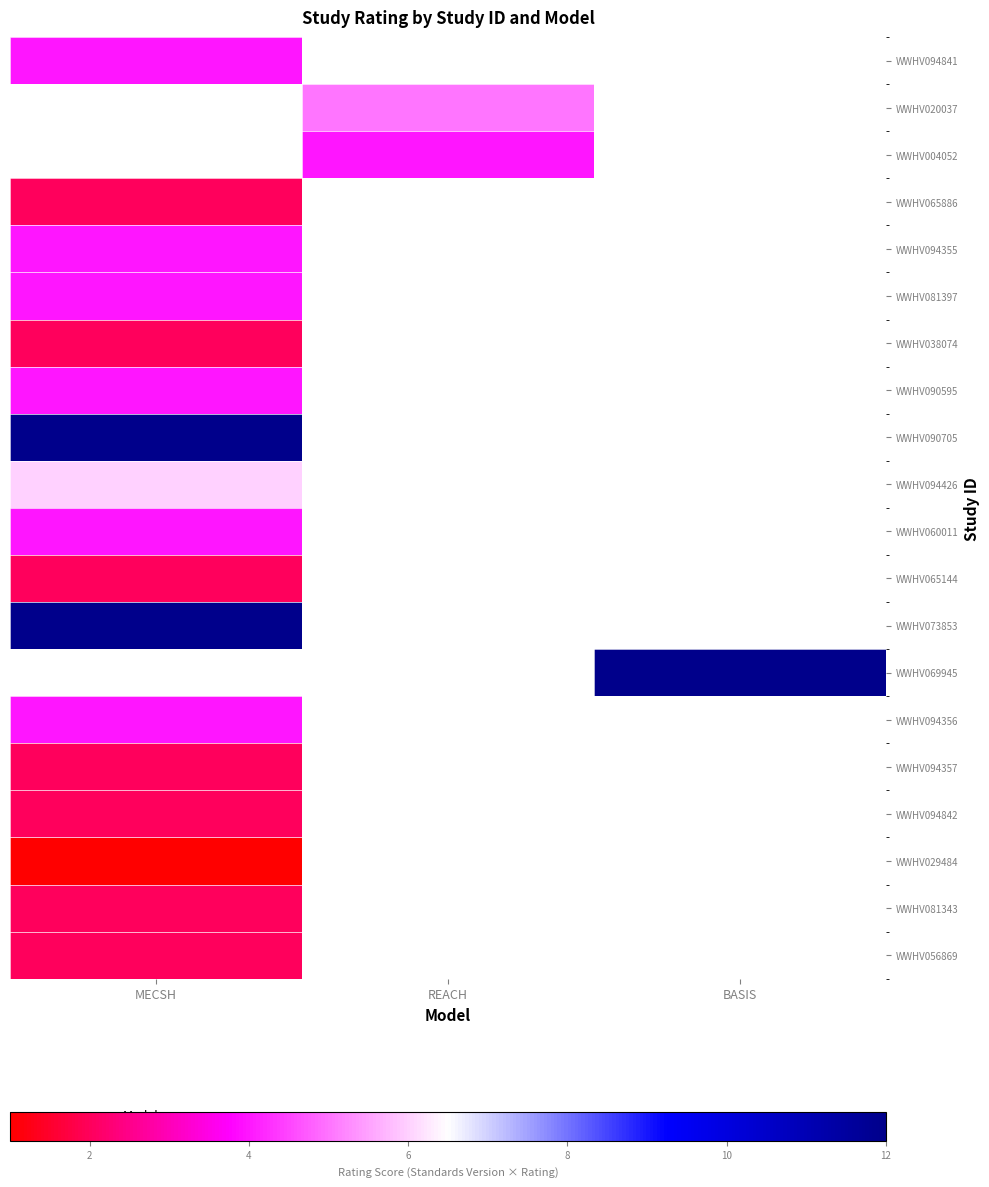

What is the highest value of the WWHV094356 series?

4.0